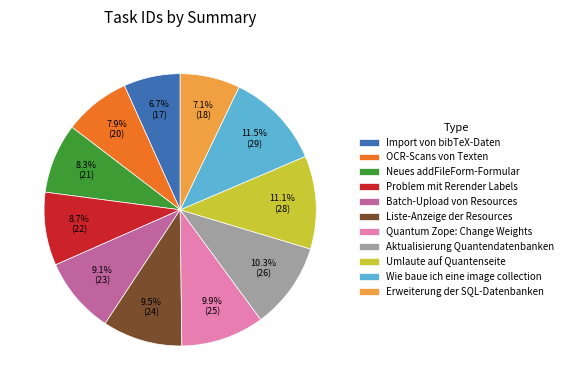

Between Wie baue ich eine image collection and OCR-Scans von Texten, which is larger?

Wie baue ich eine image collection